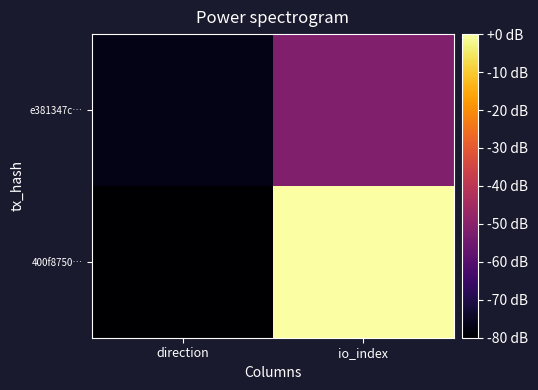

Reading left to right, what are all the values shown in this chart?

400f8750…: direction=-80.0	io_index=-0.0
e381347c…: direction=-76.7	io_index=-51.7